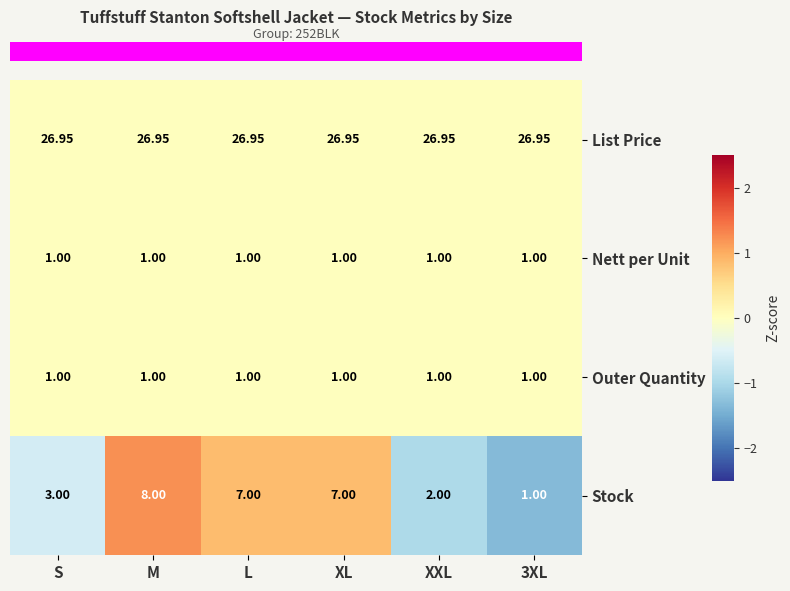

Between L and 3XL, which series saw the biggest shift?

Stock